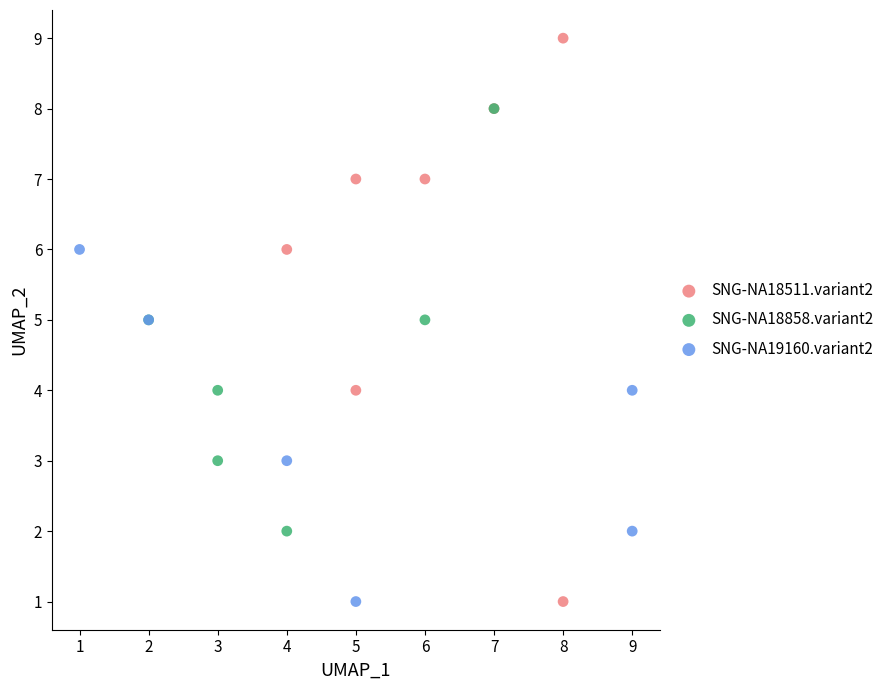

What are all the series names shown in the legend?

SNG-NA18511.variant2, SNG-NA18858.variant2, SNG-NA19160.variant2